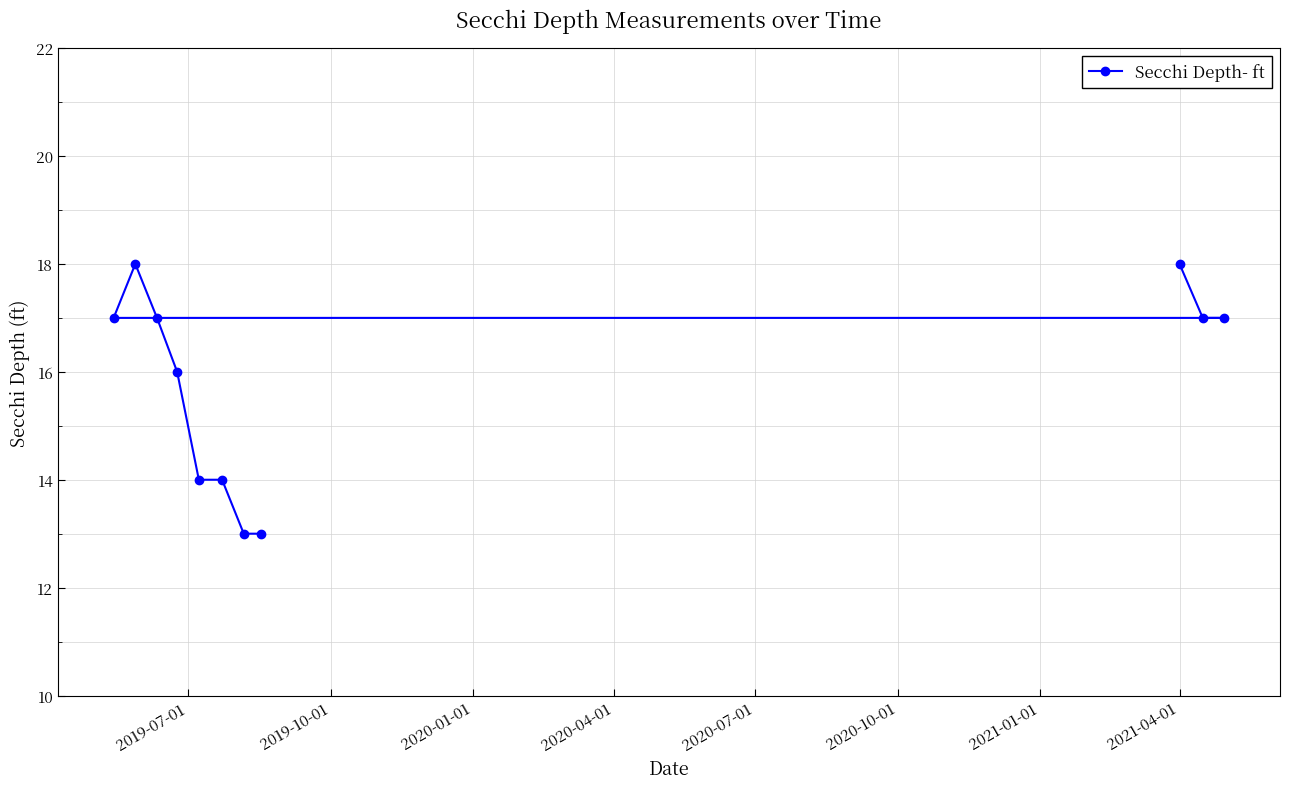

What is the maximum value shown in the chart?

18